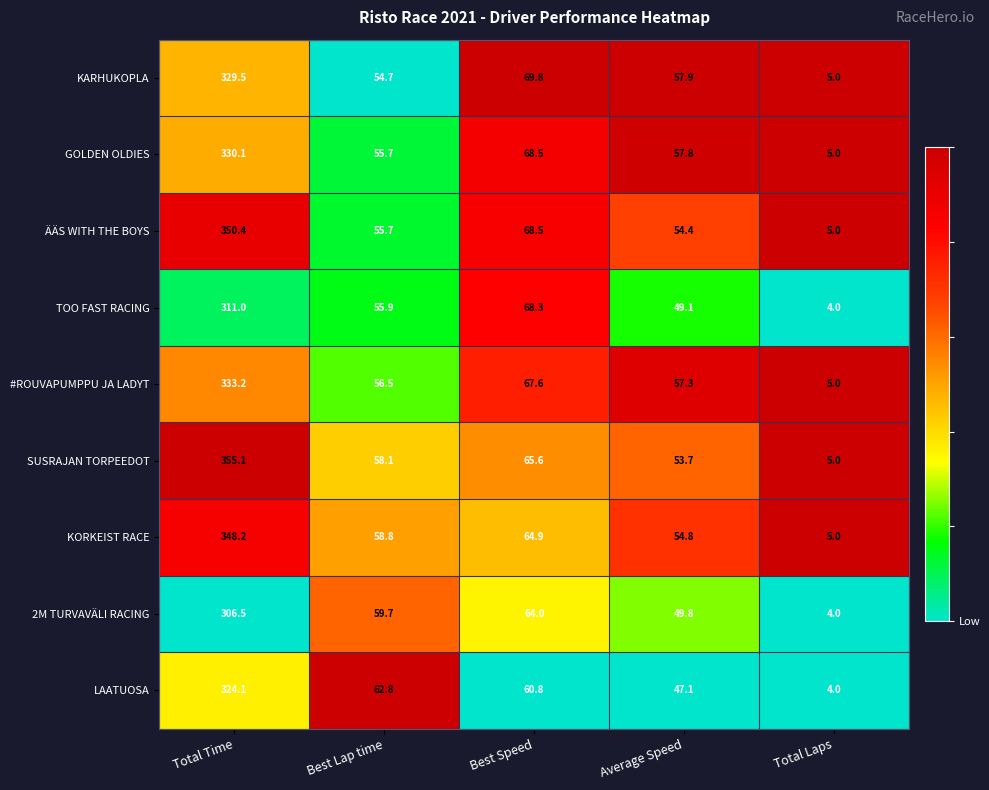

What is the maximum value for KARHUKOPLA?

329.5